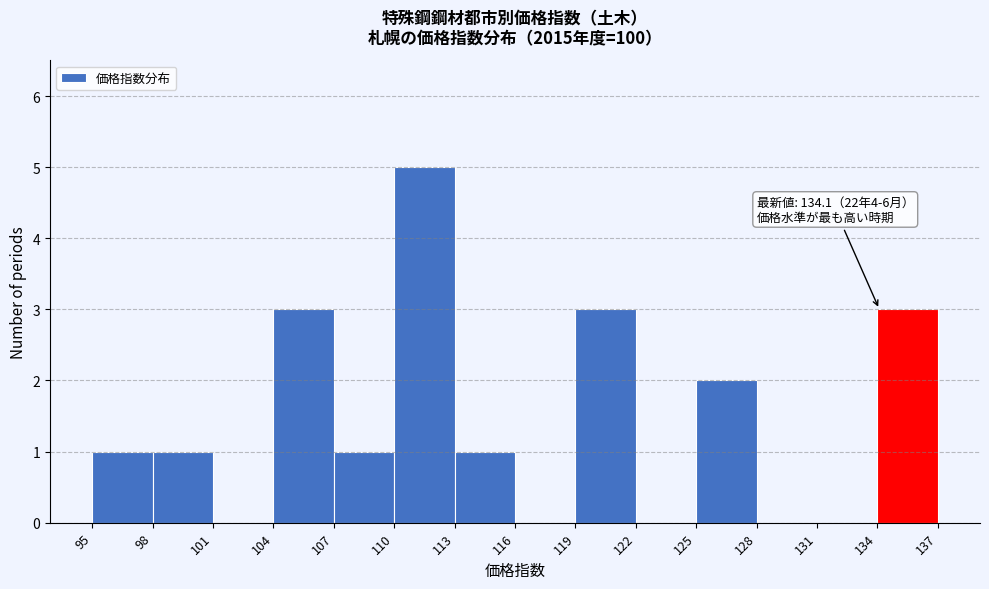

Over which range of the x-axis is the bar tallest?

110 to 113